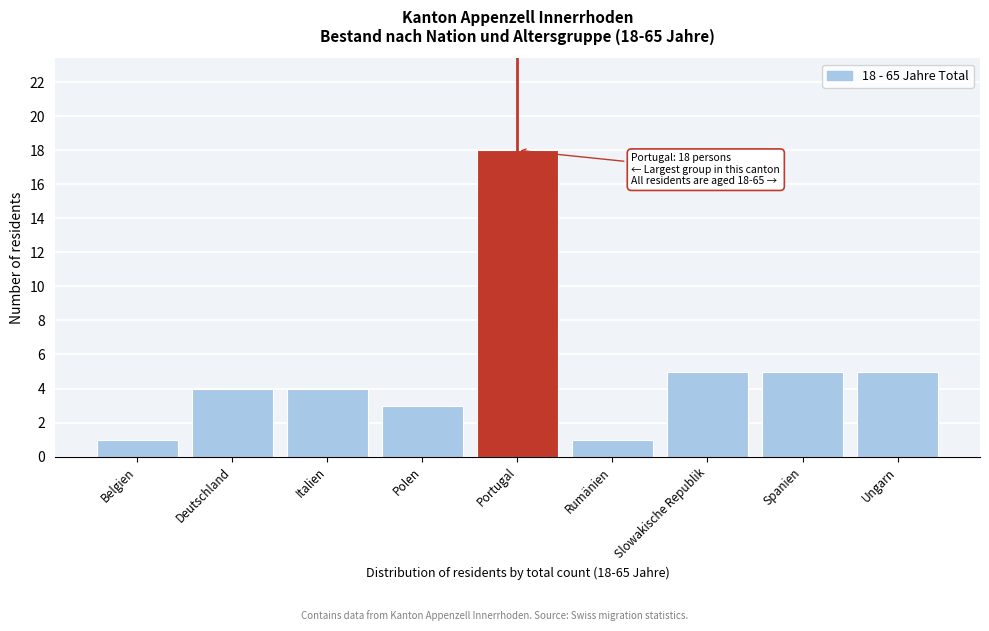

Reading right to left, transcribe all the data shown in this chart.

Ungarn=5	Spanien=5	Slowakische Republik=5	Rumänien=1	Portugal=18	Polen=3	Italien=4	Deutschland=4	Belgien=1